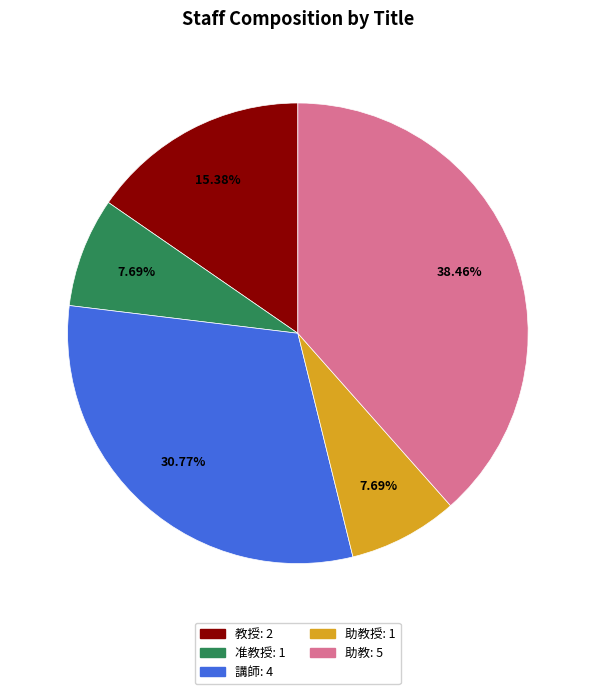

Is there a majority slice in this chart?

No